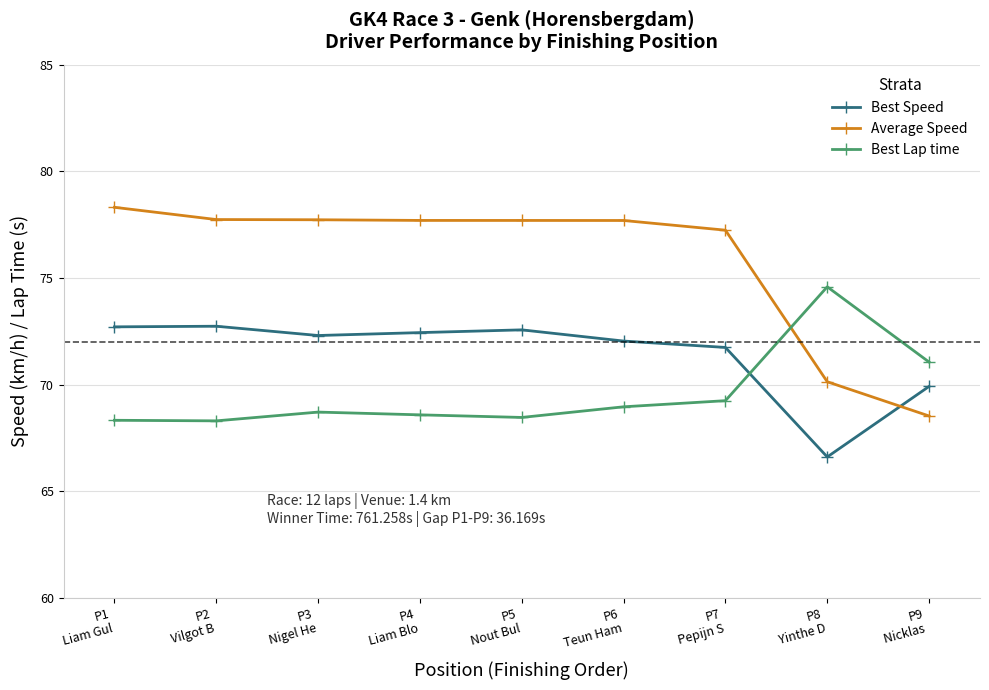

True or false: Best Speed has a value of 31.5 at P5
Nout Bul.

False